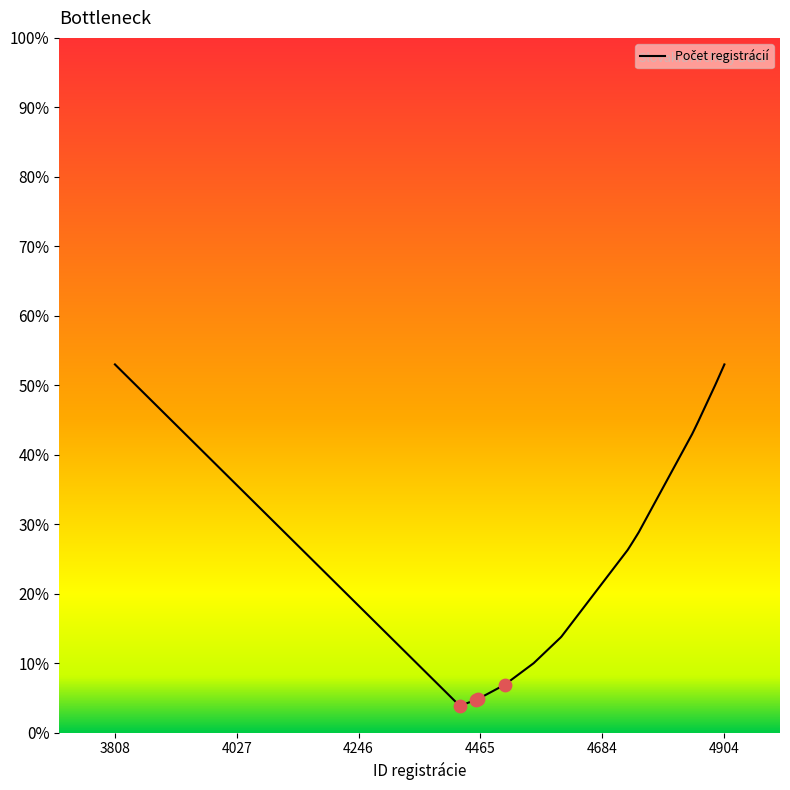

What is the difference between the maximum and minimum values?

49.1